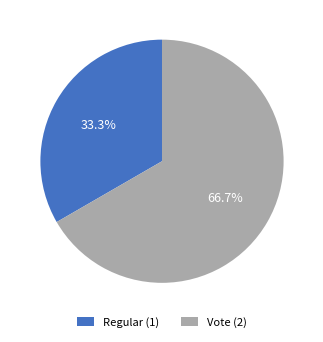

Approximately how many times larger is the value at Regular (1) compared to Vote (2)?

0.5